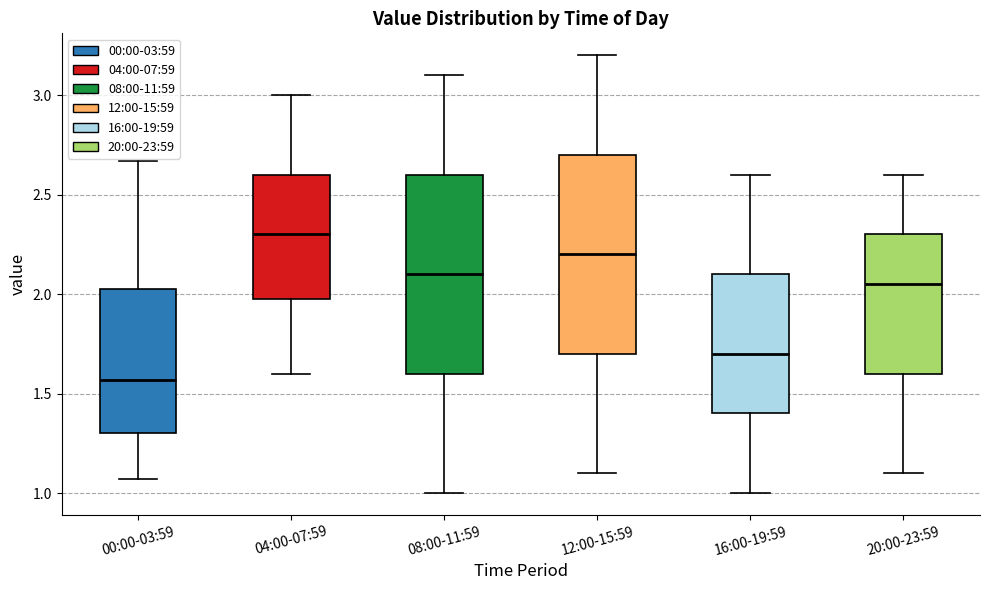

Reading left to right, read every box against the y-axis: the position of its median line, the range the box covers, and the ends of its whiskers. The values are not printed on the chart, so give them approximately, as read against the axis.

00:00-03:59: median 1.55, box 1.30 to 2.05, whiskers 1.05 to 2.65
04:00-07:59: median 2.30, box 2.00 to 2.60, whiskers 1.60 to 3.00
08:00-11:59: median 2.10, box 1.60 to 2.60, whiskers 1.00 to 3.10
12:00-15:59: median 2.20, box 1.70 to 2.70, whiskers 1.10 to 3.20
16:00-19:59: median 1.70, box 1.40 to 2.10, whiskers 1.00 to 2.60
20:00-23:59: median 2.05, box 1.60 to 2.30, whiskers 1.10 to 2.60